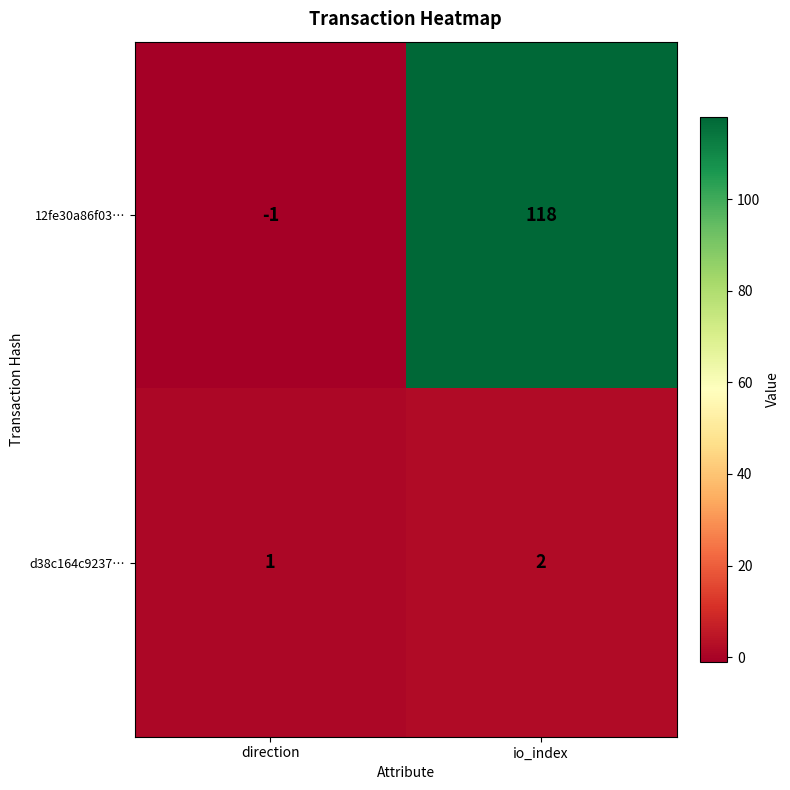

Reading right to left, transcribe all the data shown in this chart.

12fe30a86f03…: io_index=118	direction=-1
d38c164c9237…: io_index=2	direction=1